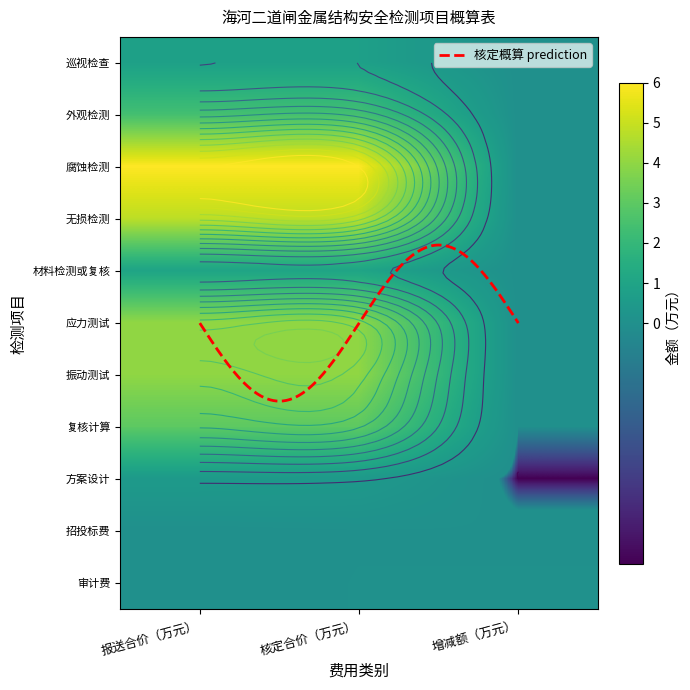

What is the sum of all 审计费 values?

0.1